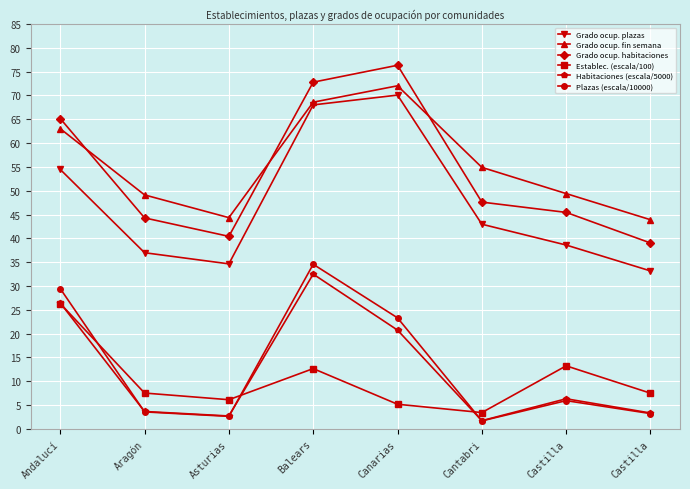

True or false: Grado ocup. plazas has more than 1 interior local peaks.

False